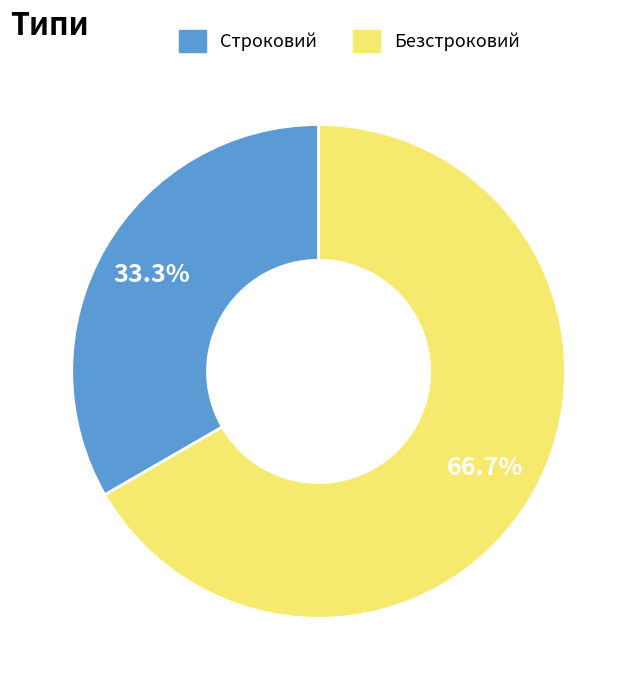

To the nearest percent, what portion does Безстроковий represent?

67%